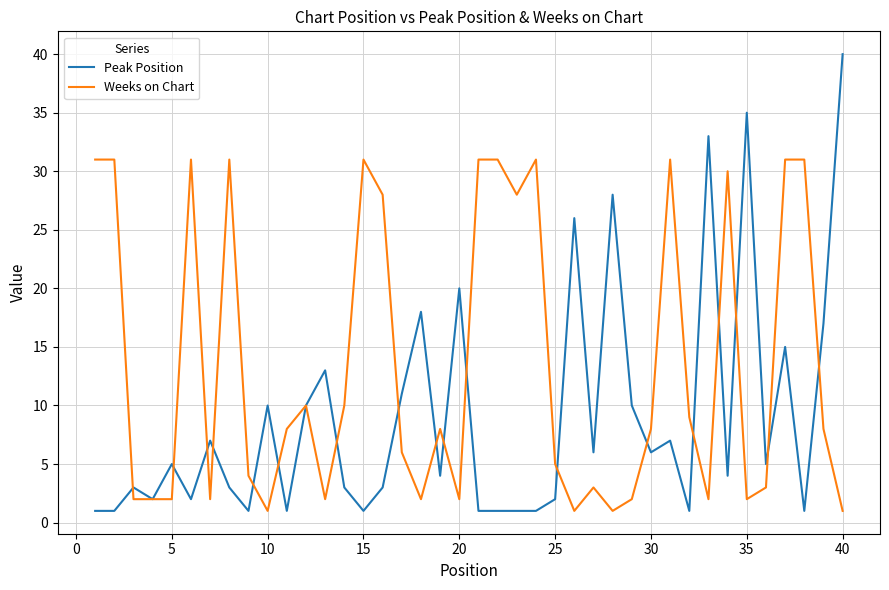

What is the greatest value displayed?

40